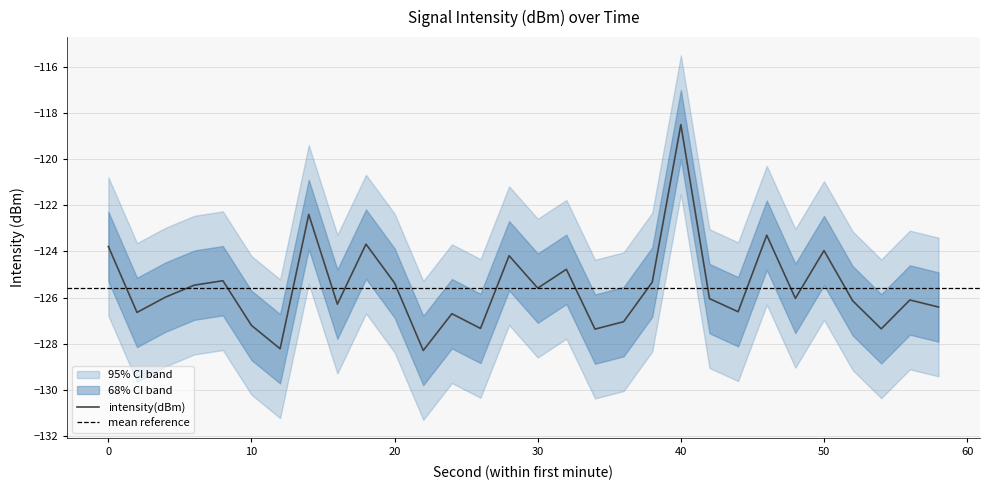

Which category has the highest value in the intensity(dBm) series?

40